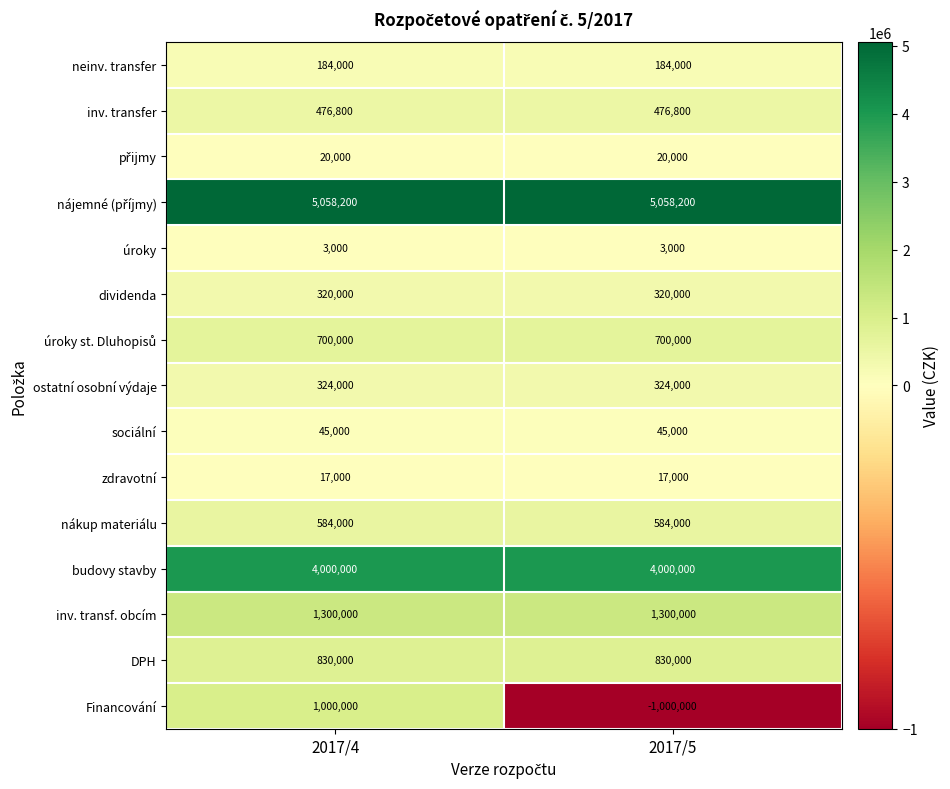

At which category is the sum across all series the highest?

2017/4